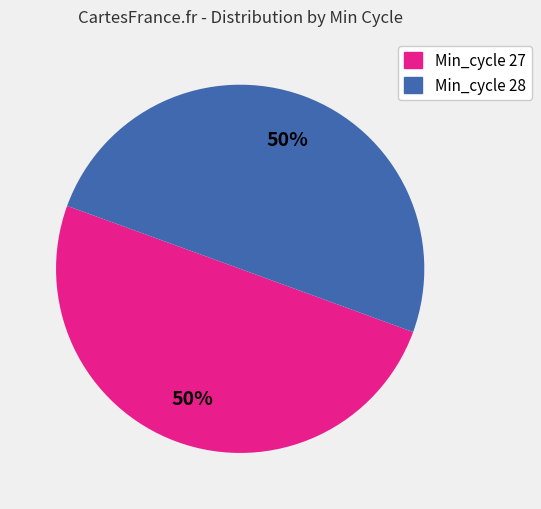

Count the number of slices in the pie.

2